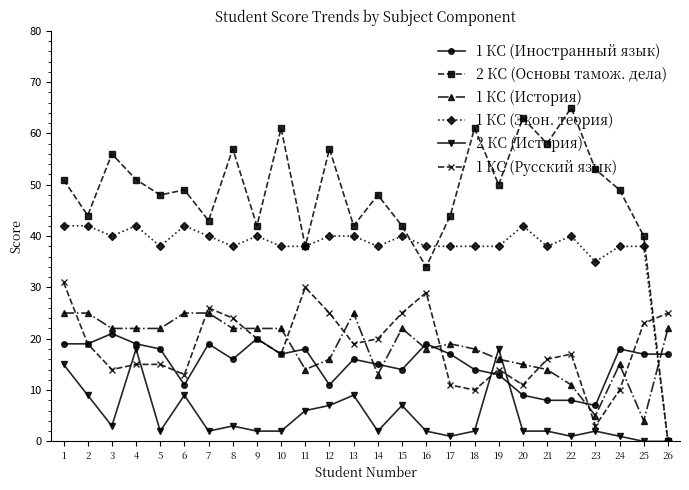

The 1 КС (Иностранный язык) series shows 10 at 14. True or false?

False